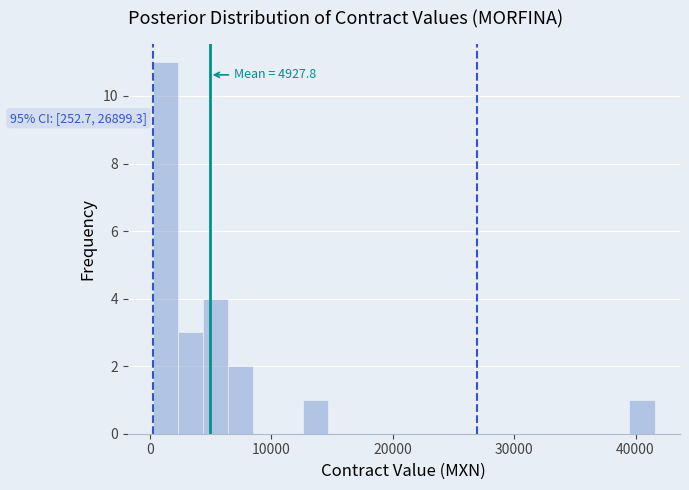

Around what value on the x-axis is the tallest bar? Give the approximate position of its centre, as read against the axis.

1000